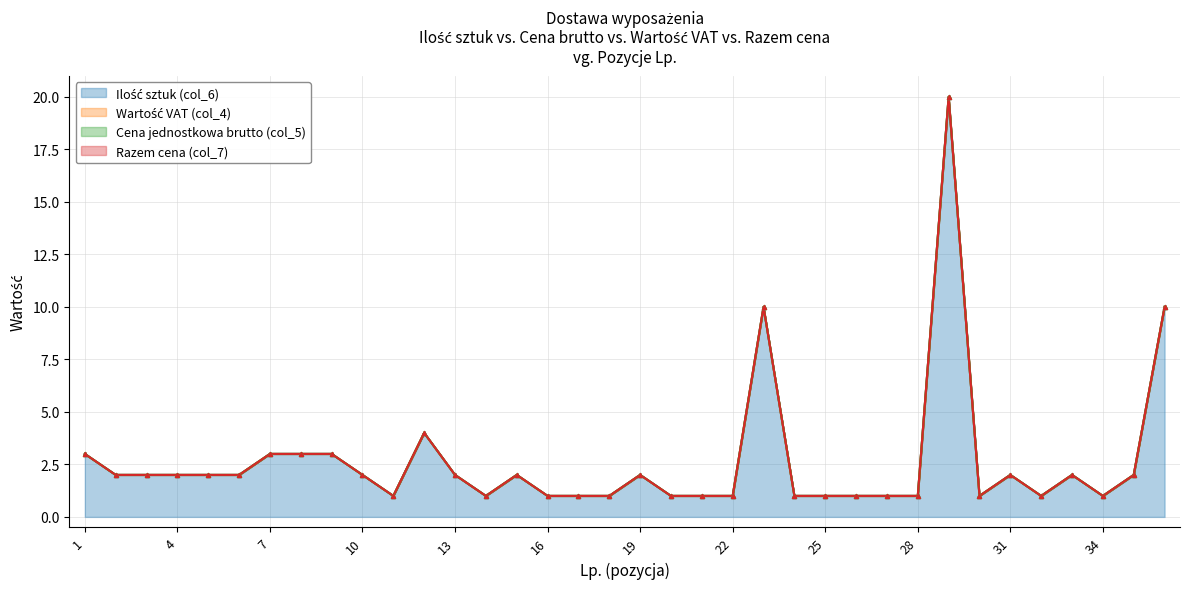

What are all the series names shown in the legend?

Ilość sztuk (col_6), Wartość VAT (col_4), Cena jednostkowa brutto (col_5), Razem cena (col_7)